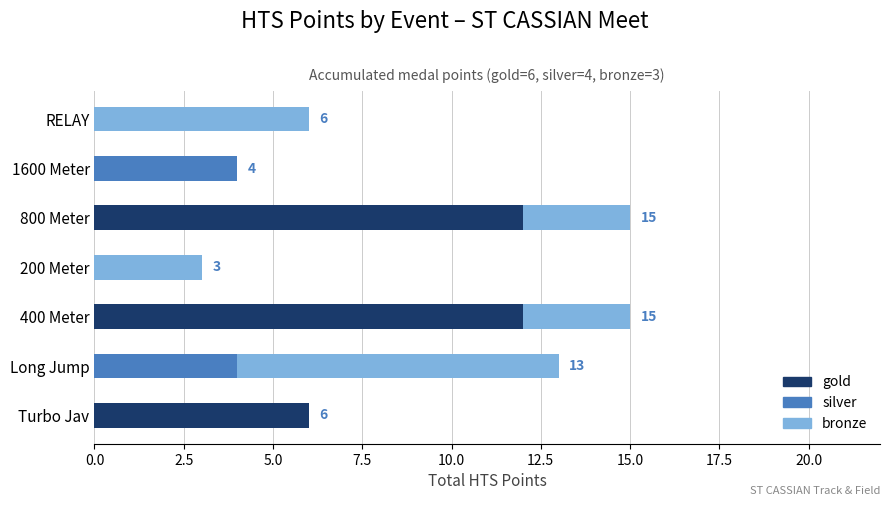

What is the sum of the gold values at 1600 Meter and Turbo Jav?

6